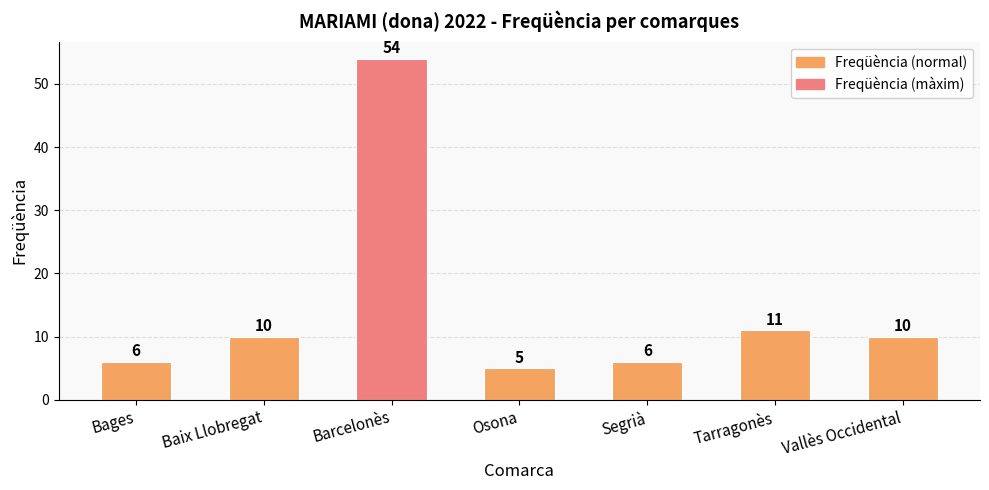

What position from the left is Tarragonès?

6